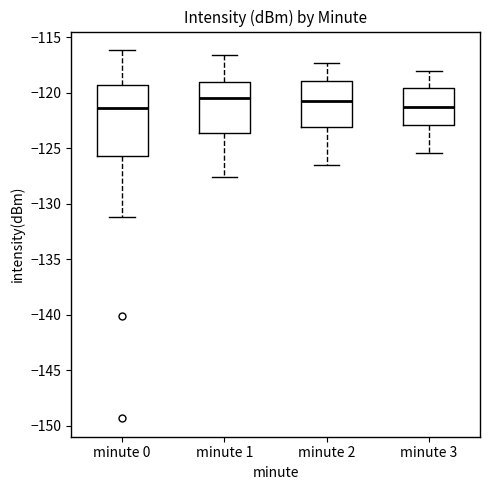

Reading left to right, transcribe this box plot: for each box, give where its median line is, the range the box spans, and where its two whiskers end, as read against the y-axis. The values are not printed on the chart, so give them approximately, as read against the axis.

minute 0: median -121.5, box -125.5 to -119.5, whiskers -131.0 to -116.0
minute 1: median -120.5, box -123.5 to -119.0, whiskers -127.5 to -116.5
minute 2: median -120.5, box -123.0 to -119.0, whiskers -126.5 to -117.5
minute 3: median -121.5, box -123.0 to -119.5, whiskers -125.5 to -118.0